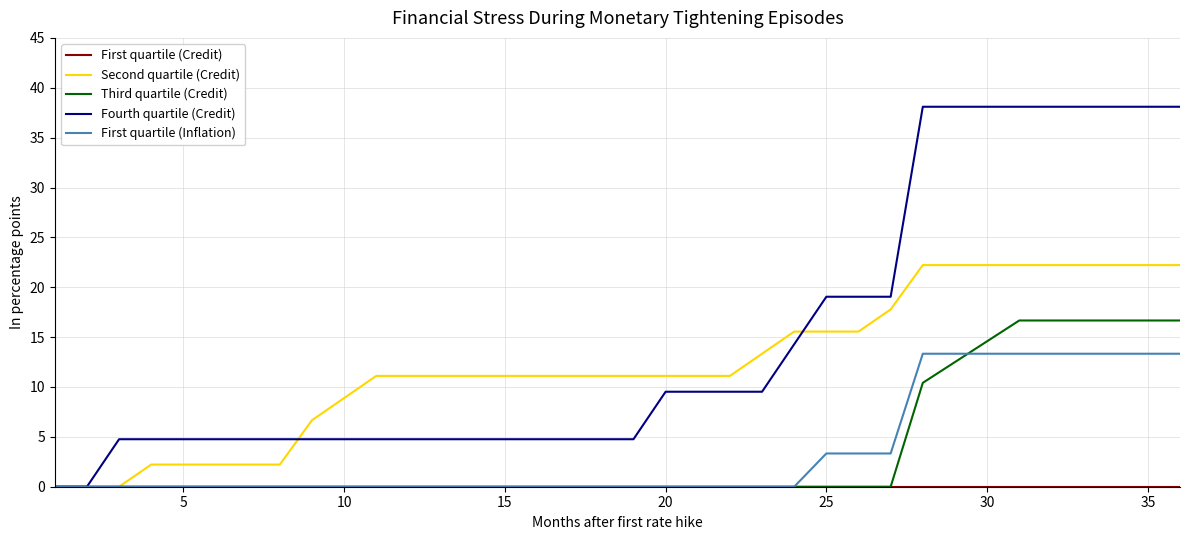

What is the highest value of the Fourth quartile (Credit) series?

38.1